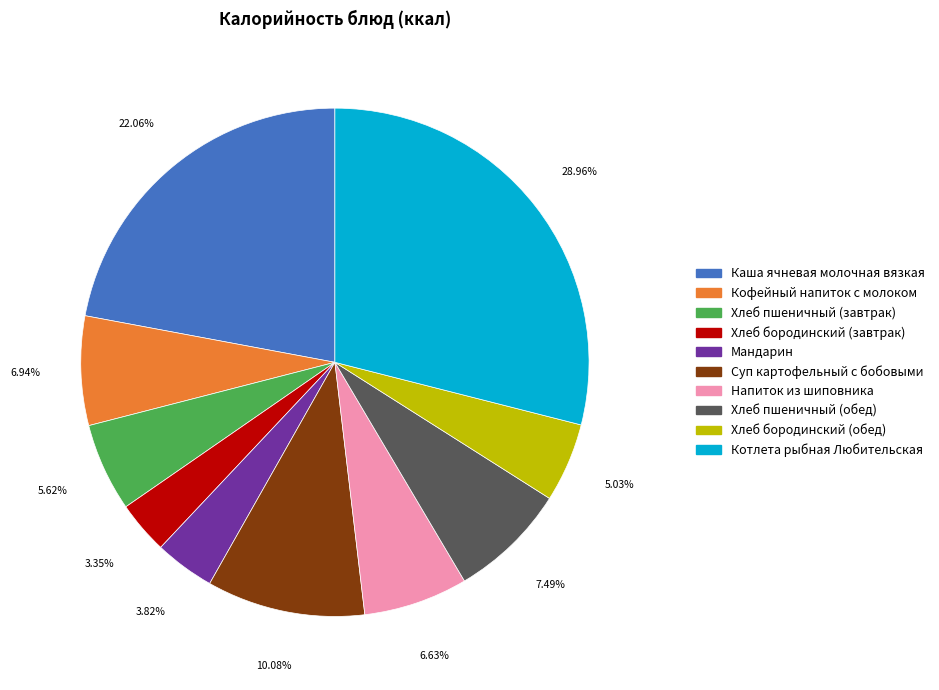

Is the sum of Хлеб пшеничный (завтрак) and Хлеб бородинский (завтрак) greater than half?

No